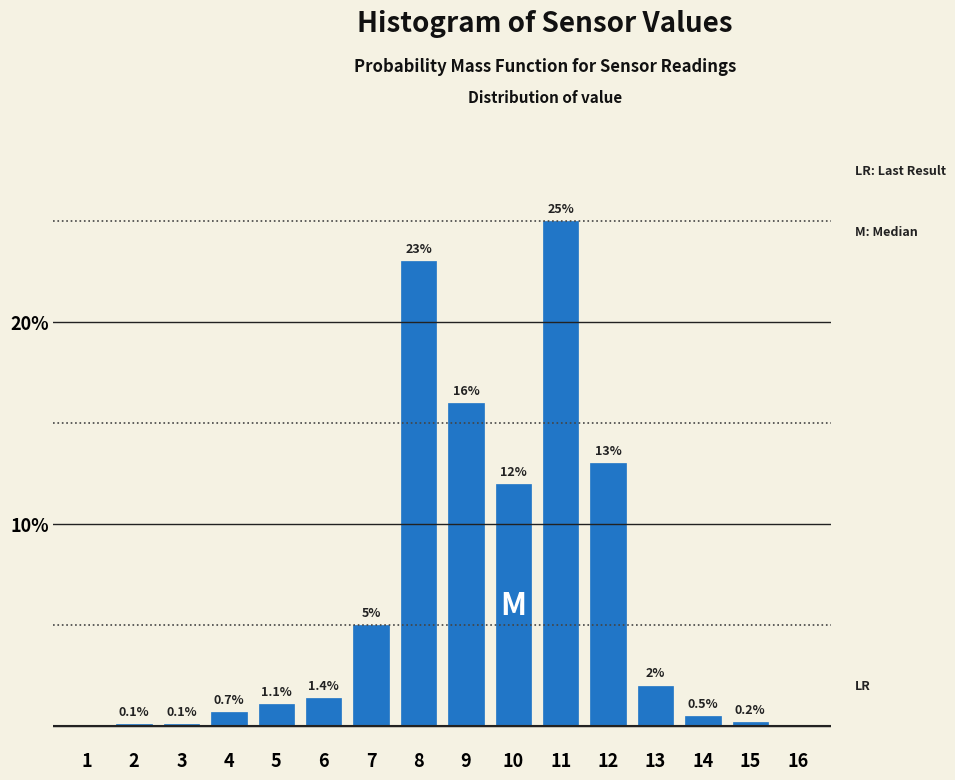

Reading left to right, extract all data points from this chart.

1=0.0	2=0.1	3=0.1	4=0.7	5=1.1	6=1.4	7=5.0	8=23.0	9=16.0	10=12.0	11=25.0	12=13.0	13=2.0	14=0.5	15=0.2	16=0.0